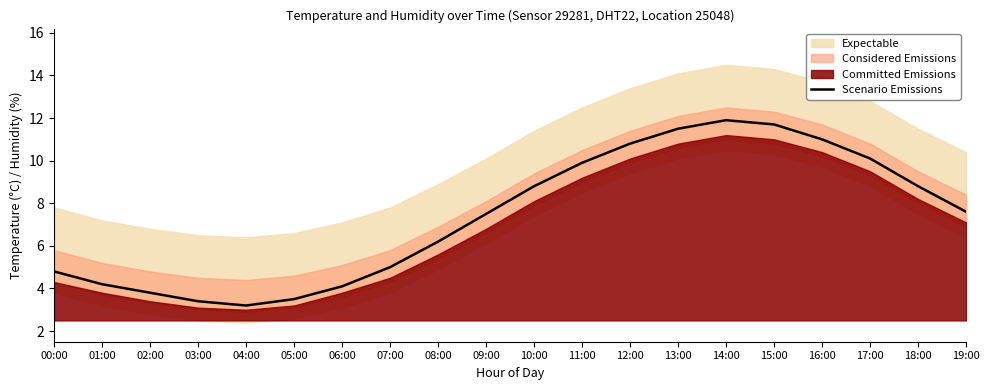

True or false: the data shows 3.6 at 13:00.

False